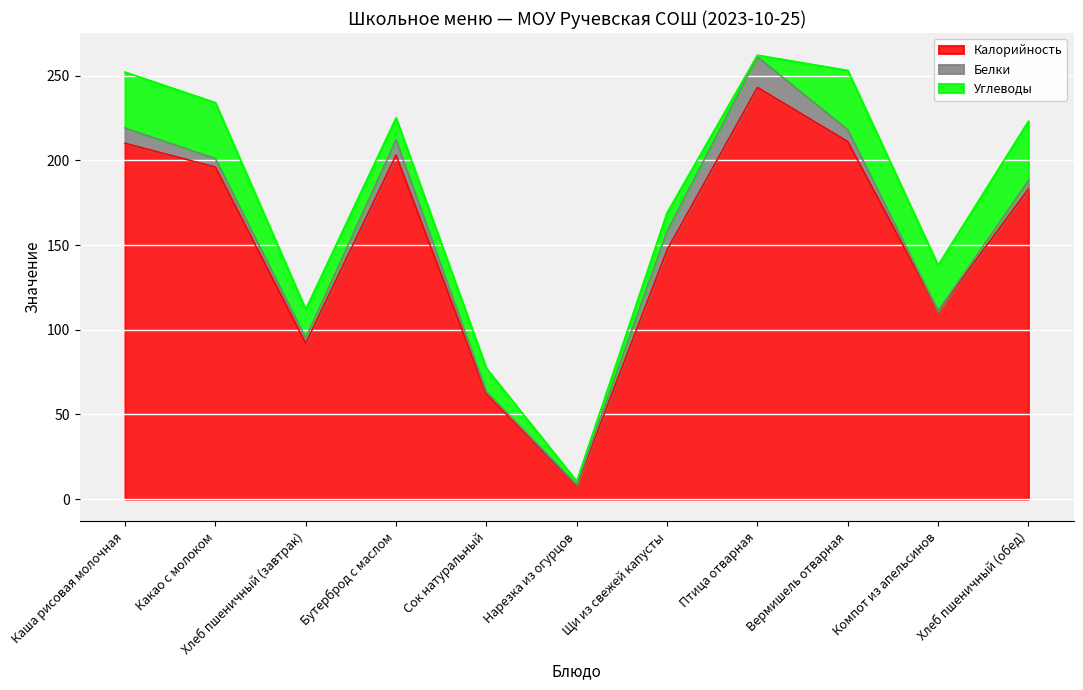

True or false: Углеводы and Калорийность cross at least once.

False